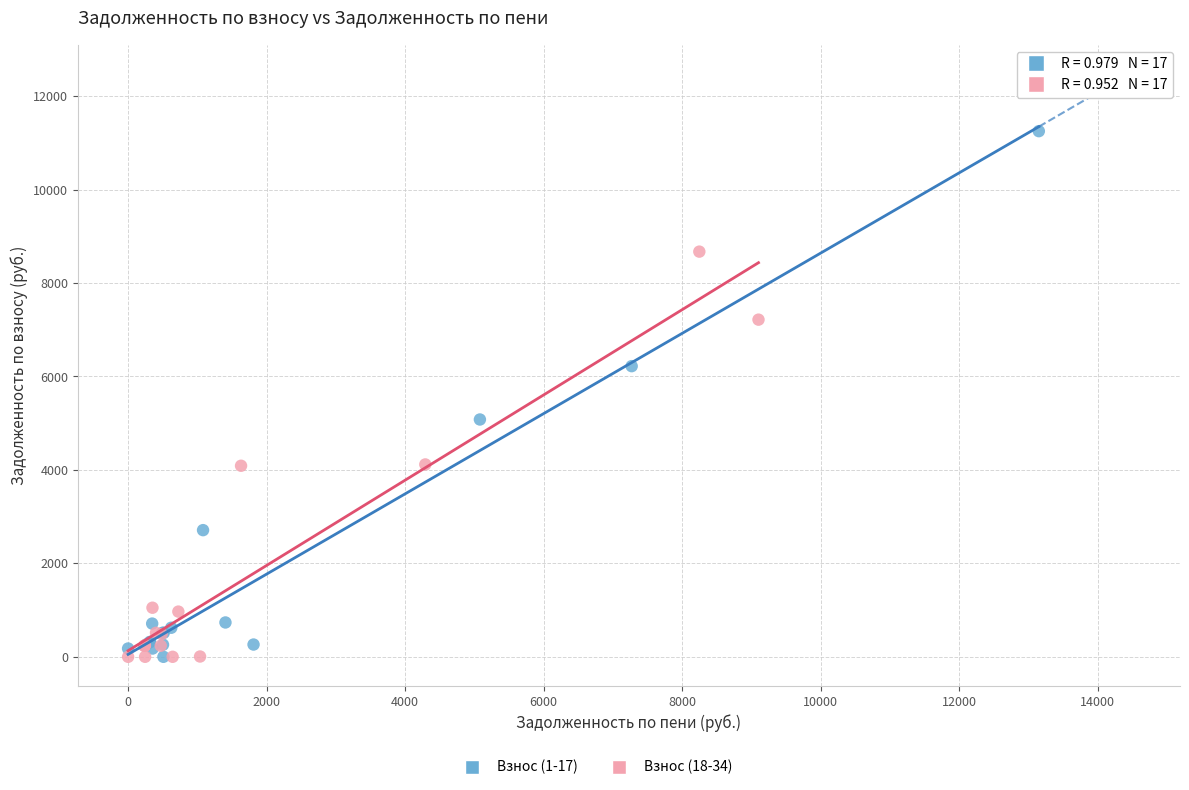

Which series reaches the maximum Y coordinate?

Взнос (1-17)